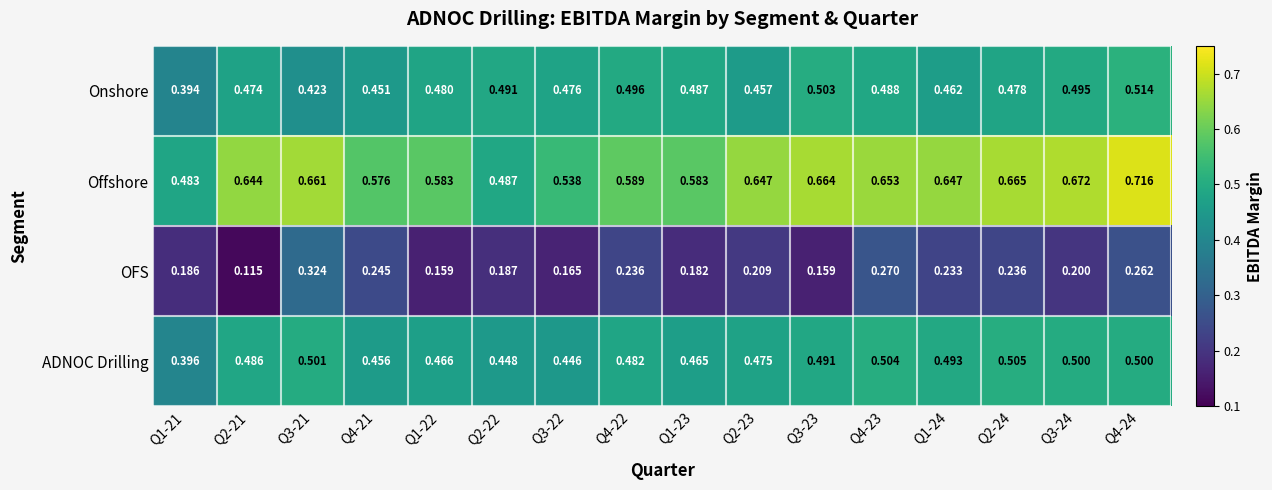

At Q1-21, list the series in order from largest to smallest.

Offshore, ADNOC Drilling, Onshore, OFS